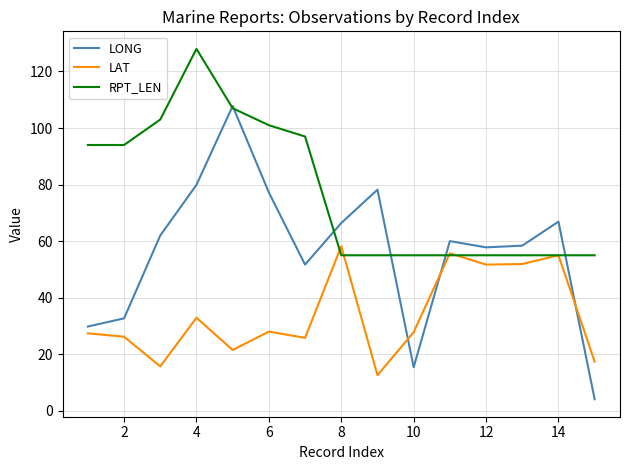

Which series has the widest spread of values?

LONG